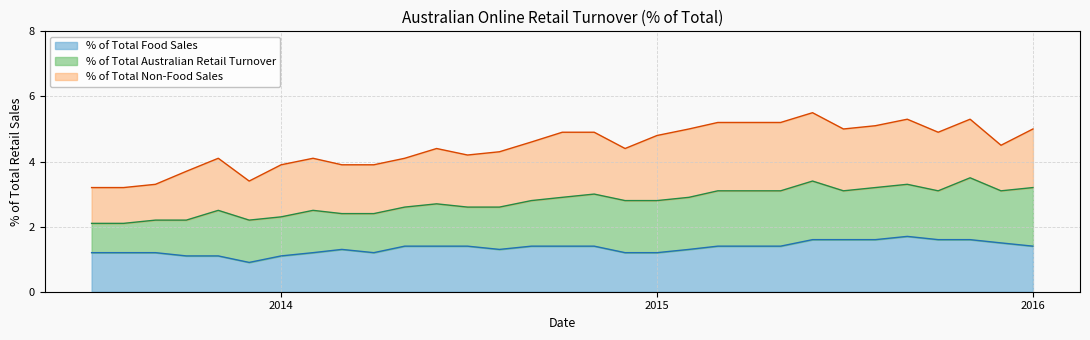

Rank the series at 2015-08-01 from highest to lowest value.

% of Total Non-Food Sales, % of Total Australian Retail Turnover, % of Total Food Sales